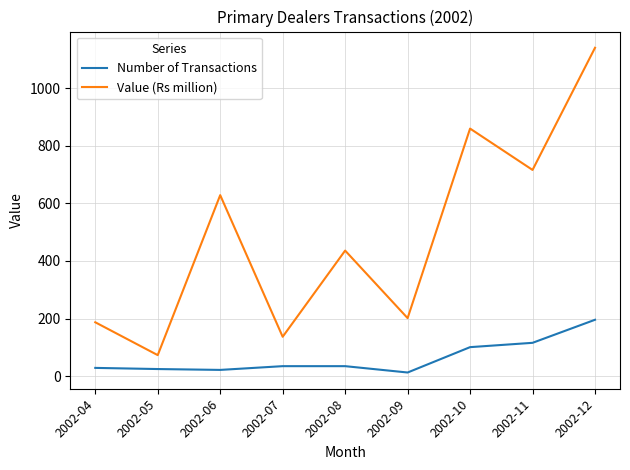

Rank the series by their maximum value, from highest to lowest.

Value (Rs million), Number of Transactions